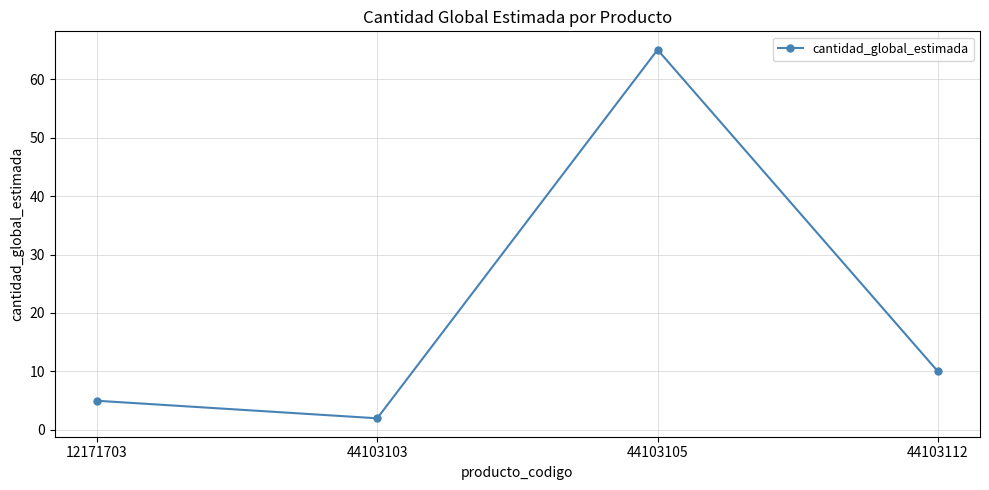

List the labels in order of value, smallest first.

44103103, 12171703, 44103112, 44103105